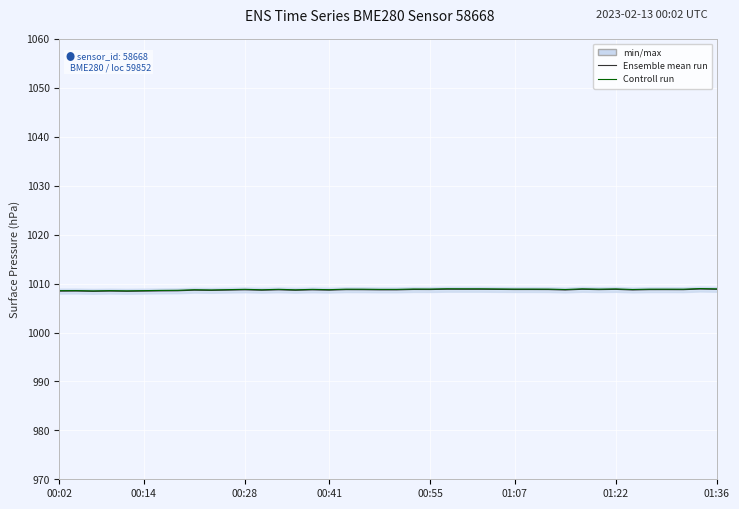

Is it true that Ensemble mean run equals 246.2 at 29?

False